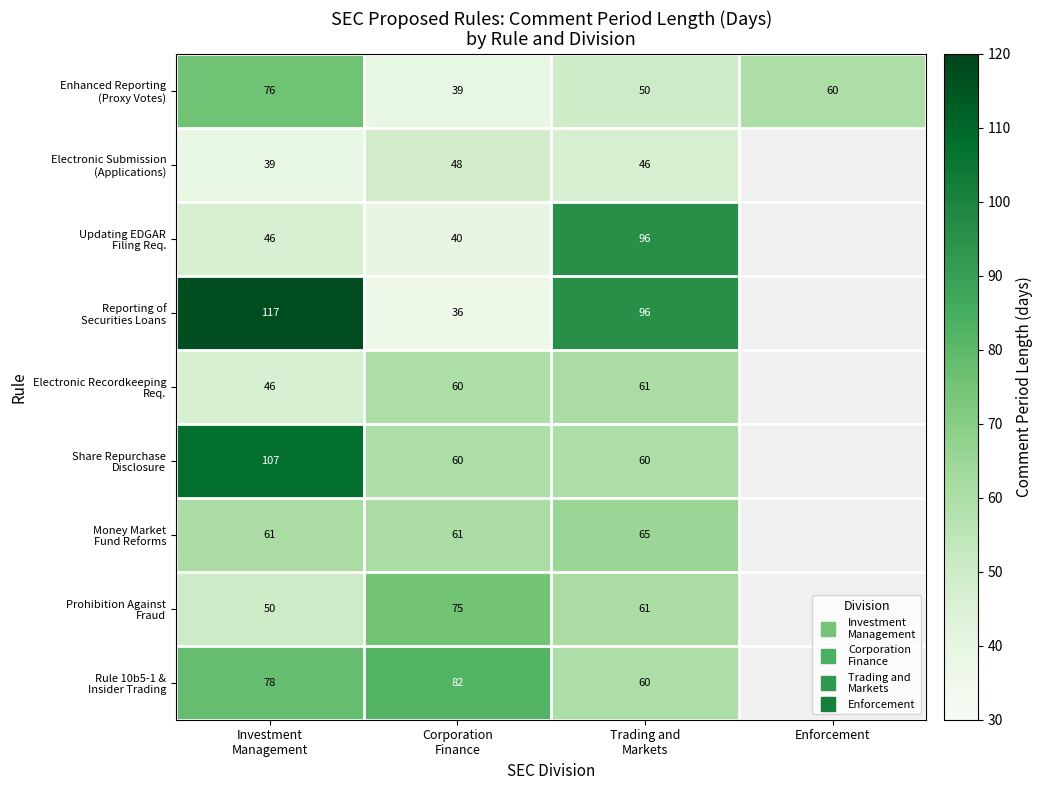

The value of Electronic Submission (Applications) at Trading and Markets is 46.0. True or false?

True